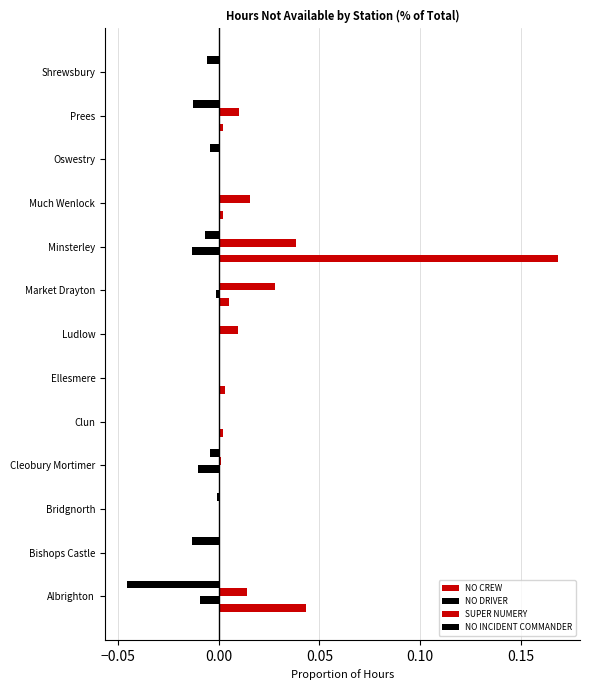

Reading left to right, list all the values displayed in this chart.

NO CREW: 0.0	0.0	0.0	0.0	0.0	0.0	0.0	0.0	0.2	0.0	0.0	0.0	0.0
NO DRIVER: -0.0	0.0	0.0	-0.0	0.0	0.0	0.0	-0.0	-0.0	0.0	0.0	0.0	0.0
SUPER NUMERY: 0.0	0.0	0.0	0.0	0.0	0.0	0.0	0.0	0.0	0.0	0.0	0.0	0.0
NO INCIDENT COMMANDER: -0.0	-0.0	-0.0	-0.0	0.0	0.0	0.0	0.0	-0.0	0.0	-0.0	-0.0	-0.0